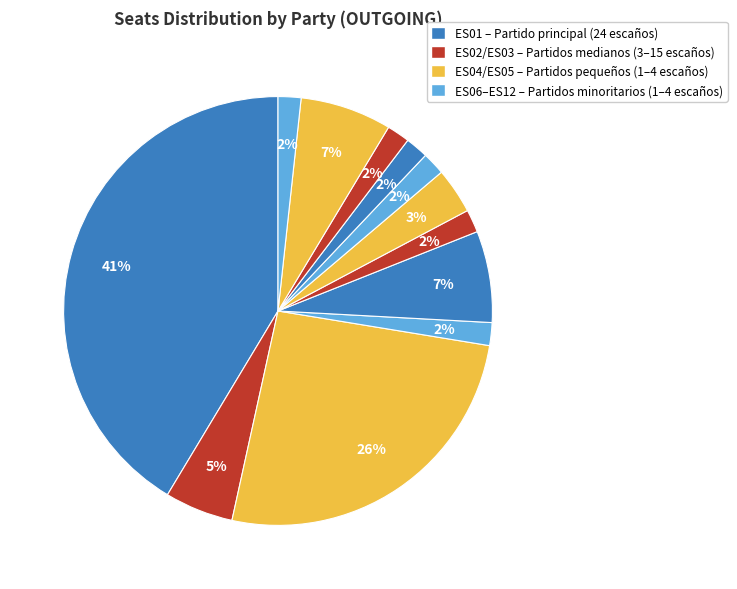

How many slices are in this pie chart?

12